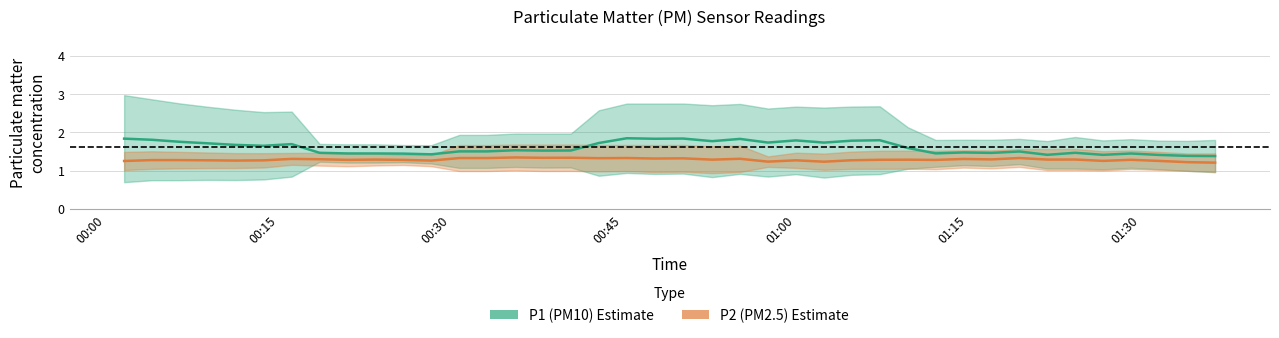

How many series are shown in this chart?

2